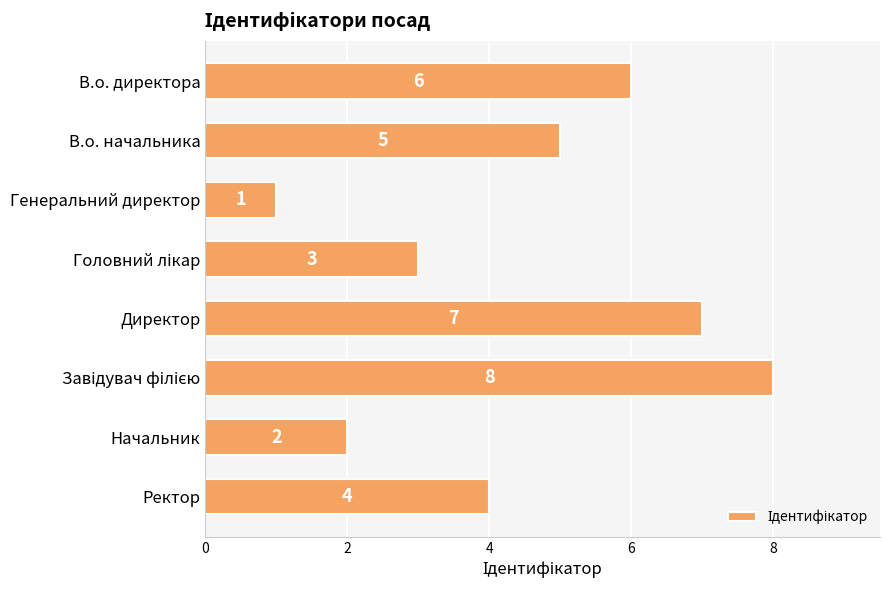

What is the maximum value shown in the chart?

8